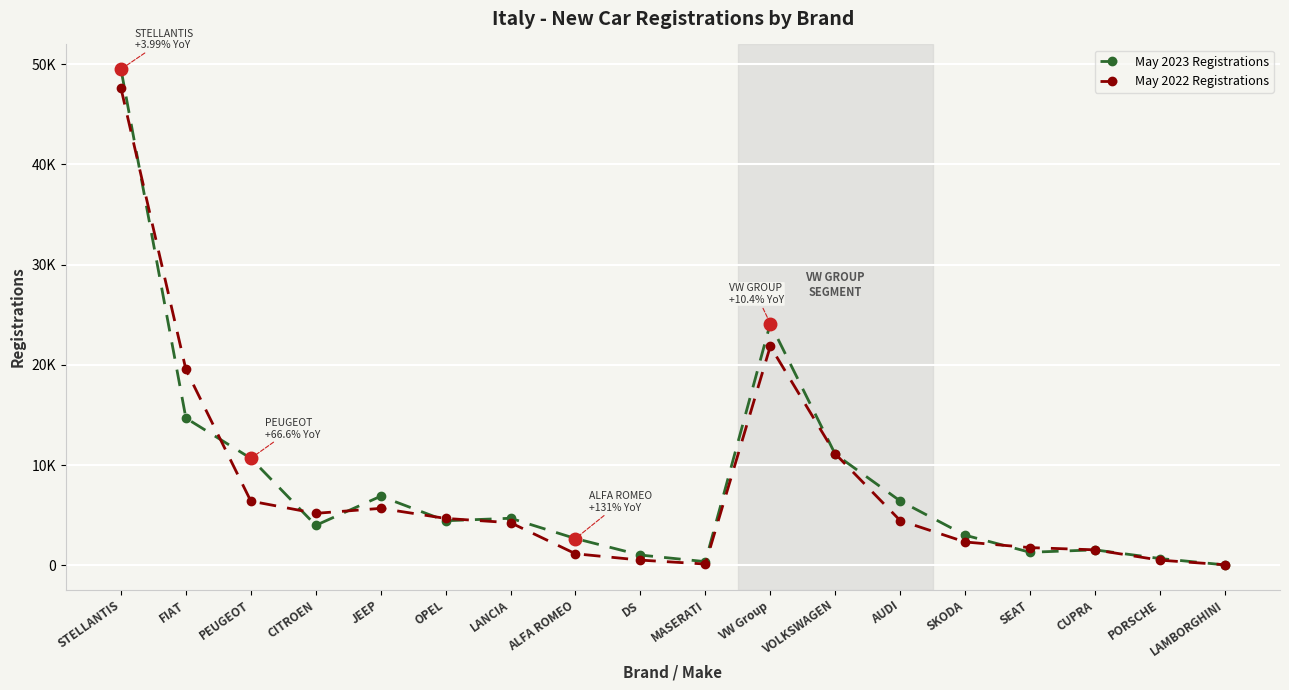

Which series has the largest total across all categories?

May 2023 Registrations